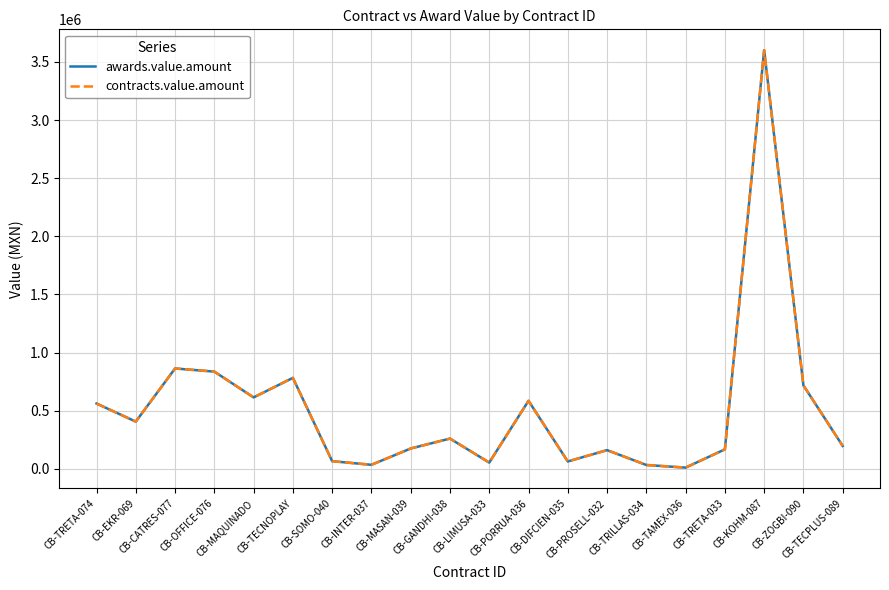

Does the chart have visible grid lines?

Yes